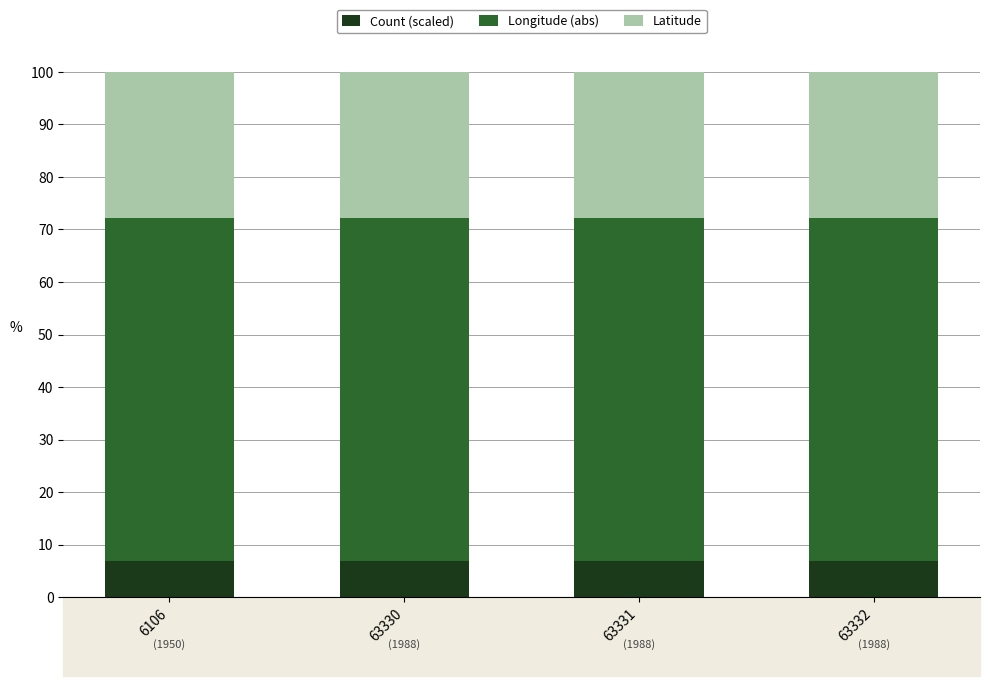

What is the sum of all Count (scaled) values?

27.3